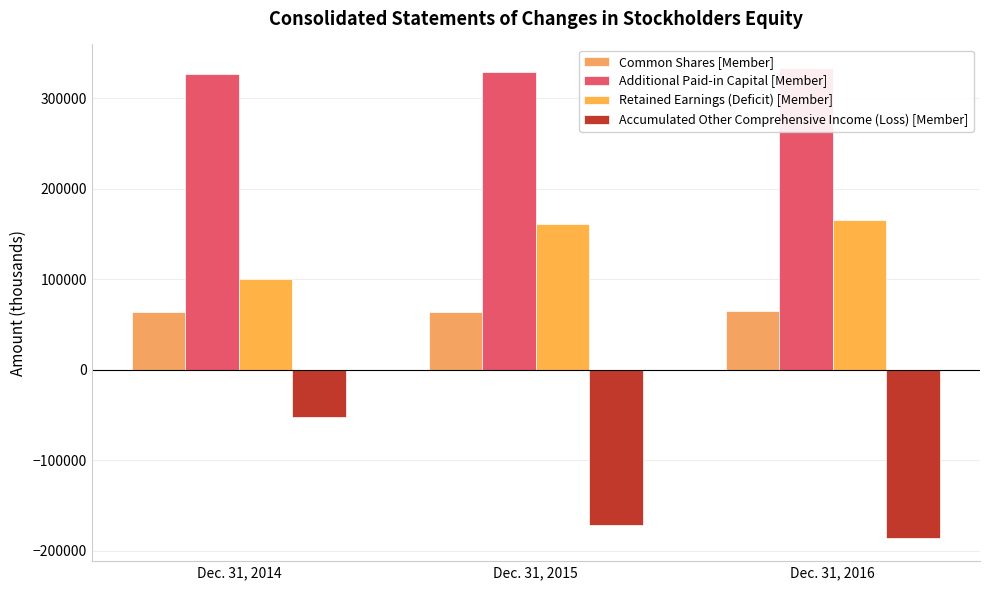

Reading right to left, list all the values displayed in this chart.

Common Shares [Member]: 64656	64424	64156
Additional Paid-in Capital [Member]: 333673	329246	326951
Retained Earnings (Deficit) [Member]: 166068	160880	100214
Accumulated Other Comprehensive Income (Loss) [Member]: -185269	-171574	-52441